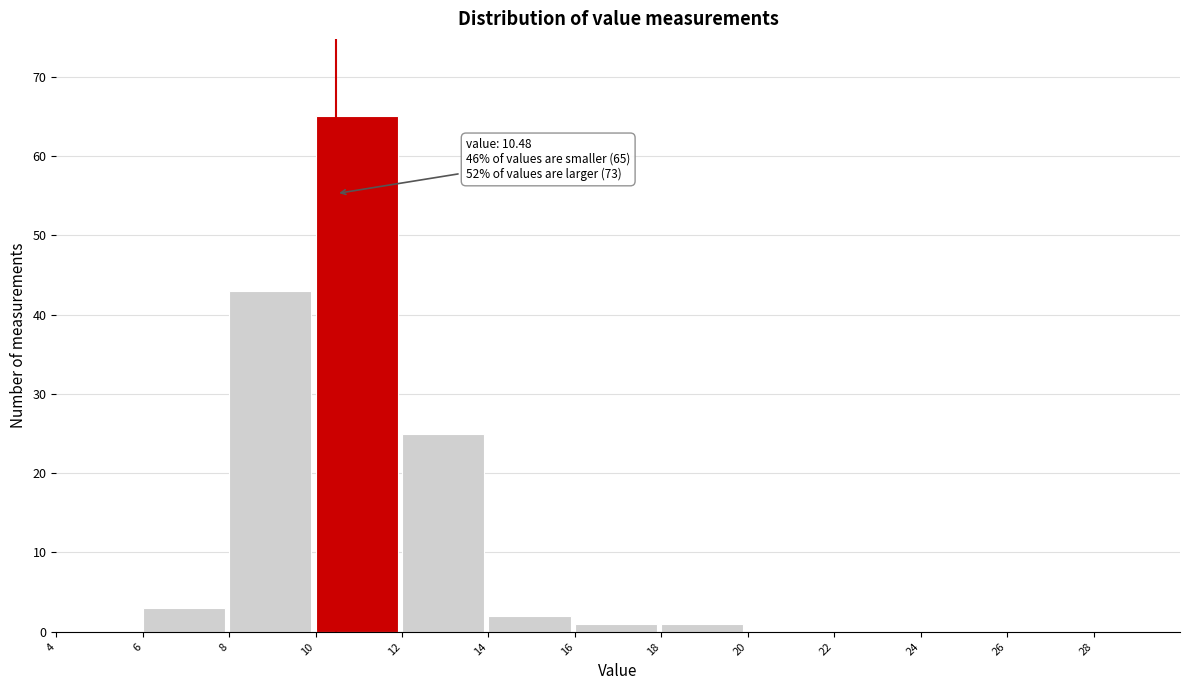

Over which range of the x-axis is the bar tallest?

10 to 12